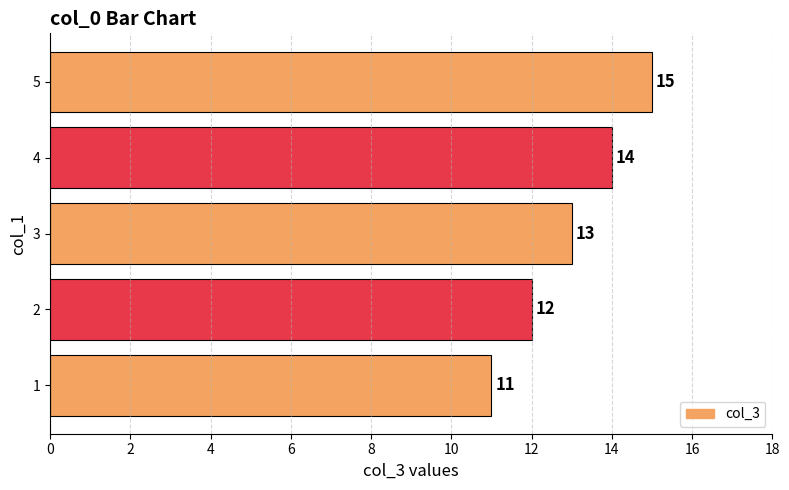

Is it true that the value at 2 is 12?

True